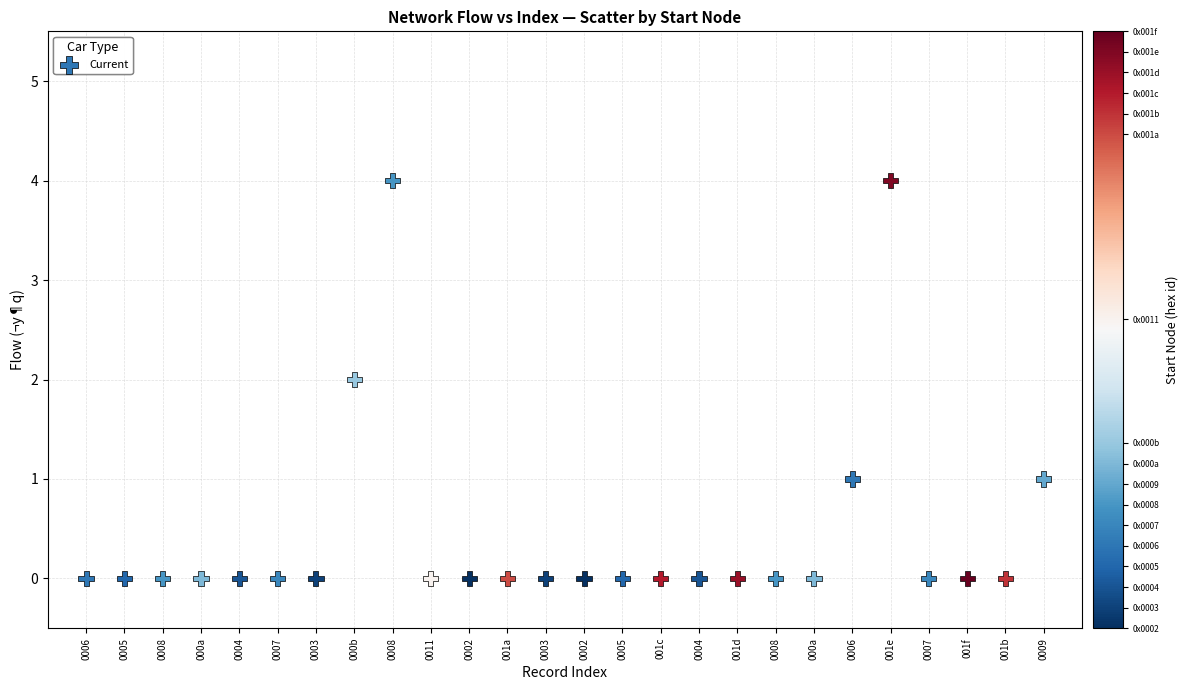

What is the range of Y values (max minus min)?

4